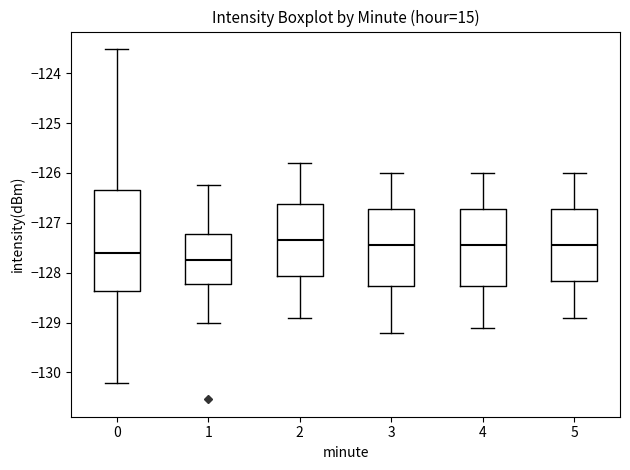

Reading left to right, transcribe this box plot: for each box, give where its median line is, the range the box spans, and where its two whiskers end, as read against the y-axis. The values are not printed on the chart, so give them approximately, as read against the axis.

0: median -127.6, box -128.4 to -126.4, whiskers -130.2 to -123.5
1: median -127.7, box -128.2 to -127.2, whiskers -129.0 to -126.2
2: median -127.3, box -128.1 to -126.6, whiskers -128.9 to -125.8
3: median -127.4, box -128.3 to -126.7, whiskers -129.2 to -126.0
4: median -127.4, box -128.3 to -126.7, whiskers -129.1 to -126.0
5: median -127.4, box -128.2 to -126.7, whiskers -128.9 to -126.0